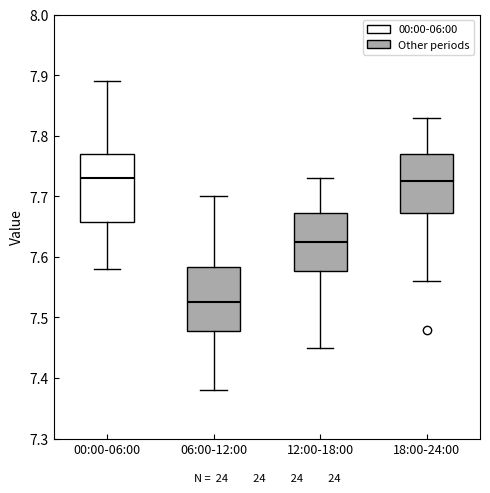

Where is the lower edge of the box for 18:00-24:00 on the y-axis? The values are not printed on the chart, so give them approximately, as read against the axis.

7.67